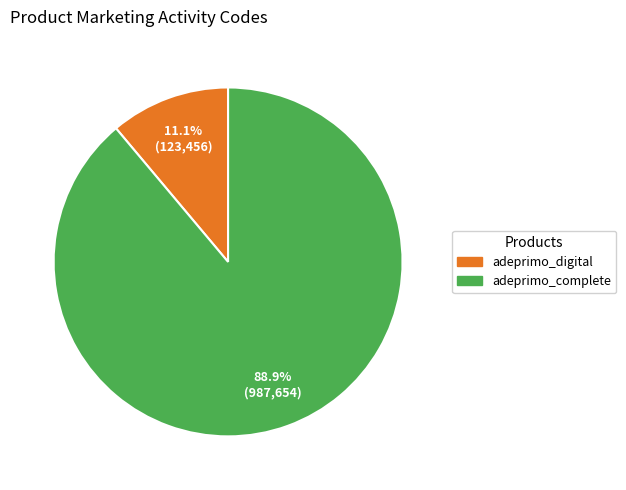

Which has a higher value, adeprimo_complete or adeprimo_digital?

adeprimo_complete